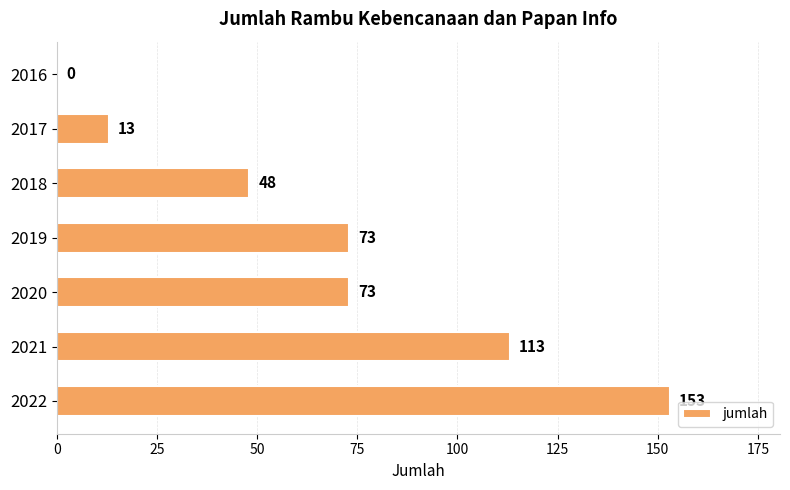

Read the value at 2022, to the nearest 50.

150